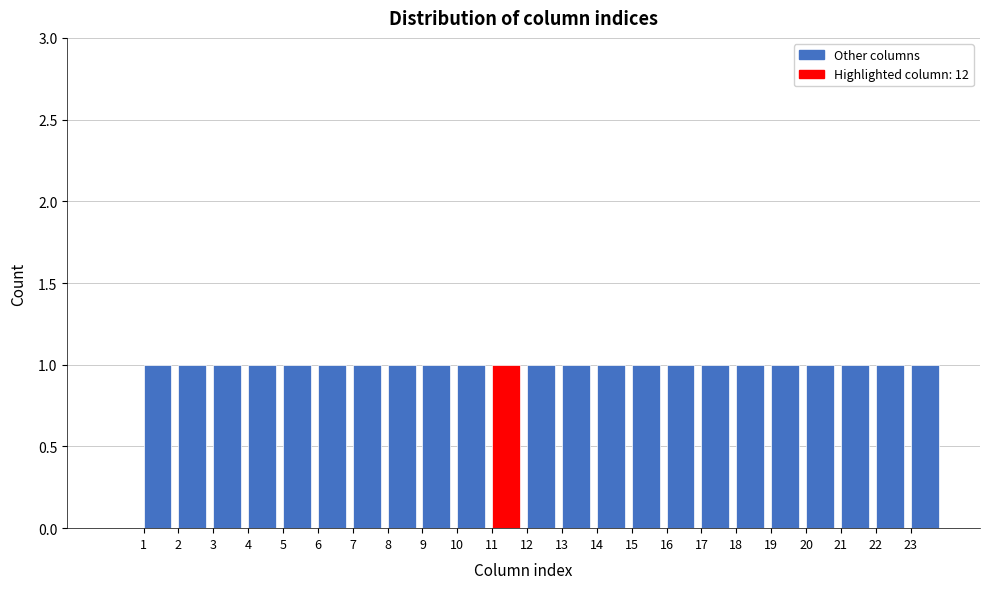

How tall is the bar that spans 22 to 23 on the x-axis? The values are not printed on the chart, so give them approximately, as read against the axis.

1